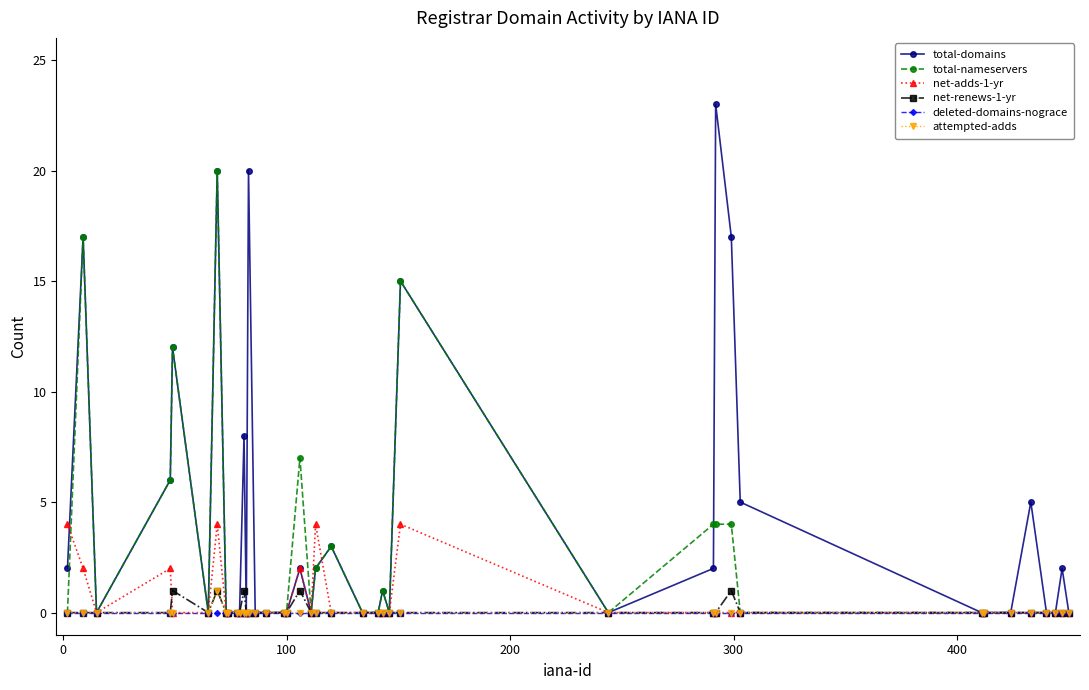

Which series has the largest total across all categories?

total-domains